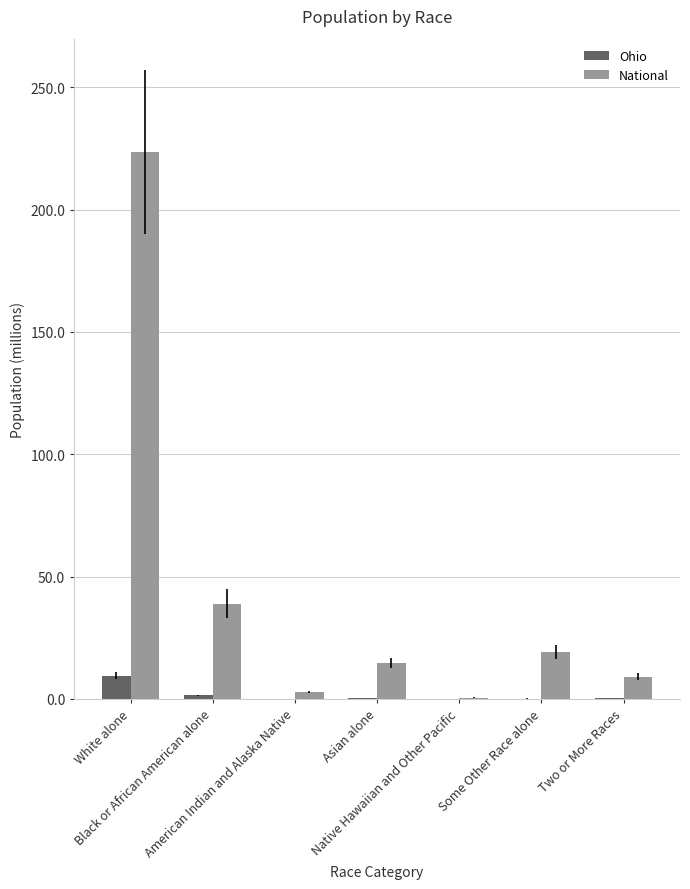

How many groups of bars are there?

7